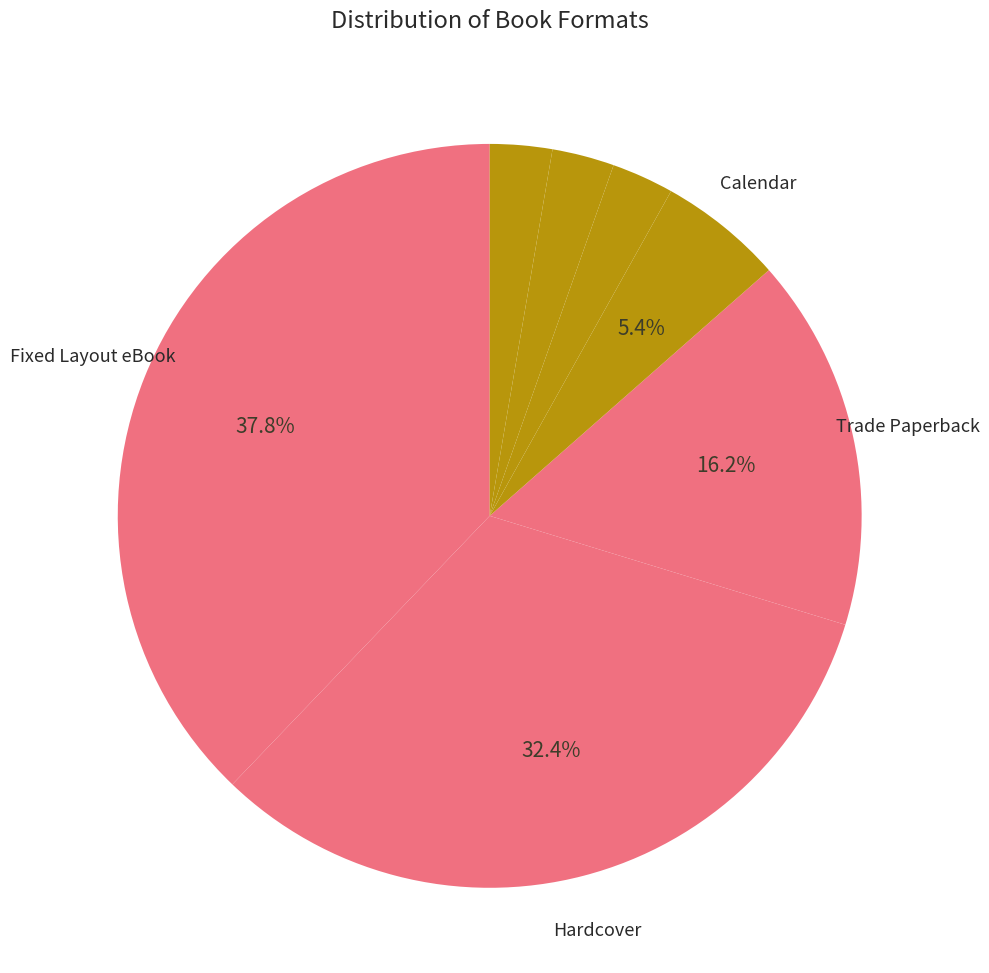

How many segments does this pie chart have?

7